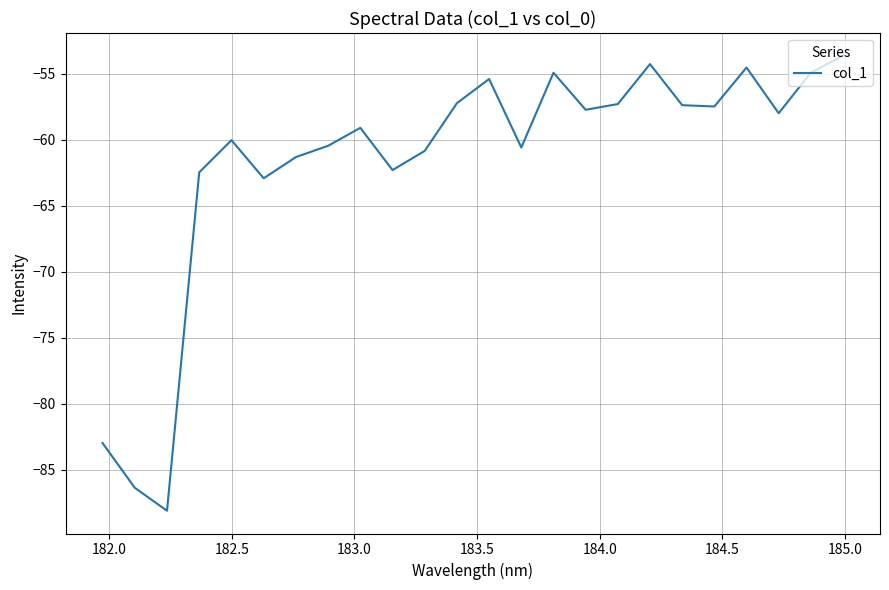

What is the difference between the maximum and minimum values?

34.5